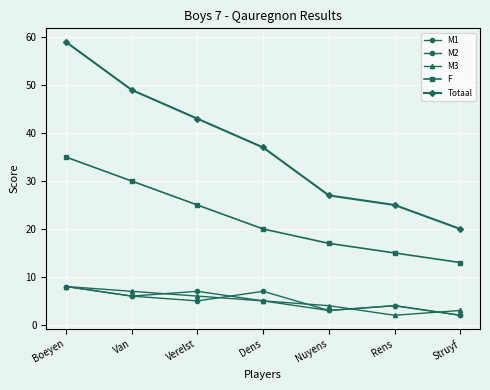

What is the maximum value shown in the chart?

59